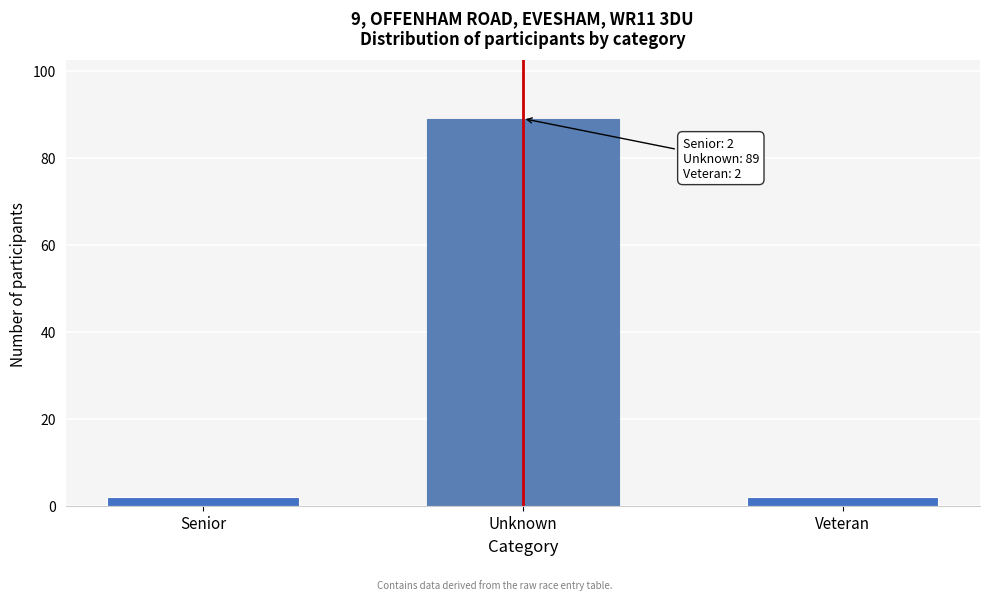

Reading right to left, what are all the values shown in this chart?

Veteran=2	Unknown=89	Senior=2